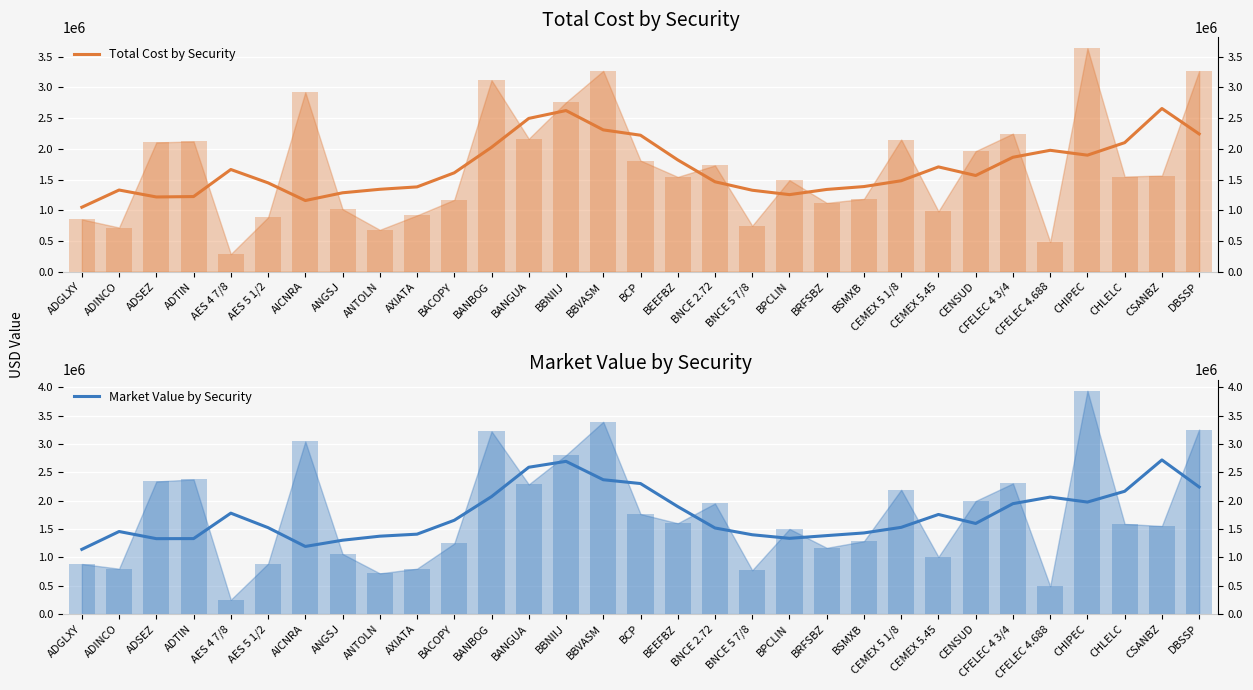

Is the value of Total Cost by Security at AICNRA greater than the value of Market Value by Security at CHIPEC?

No